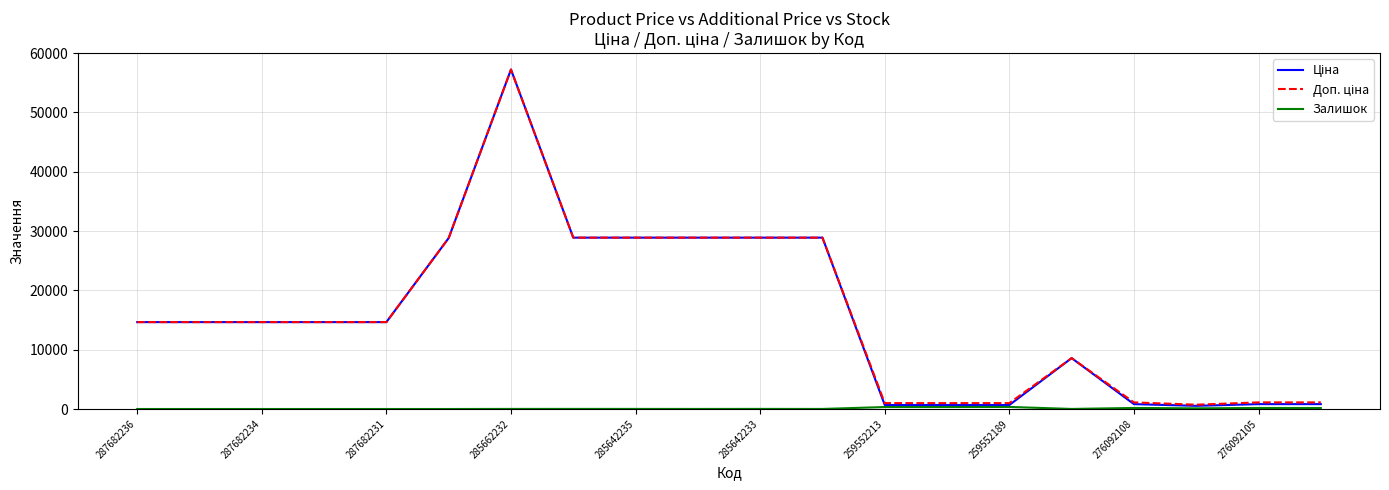

What is the greatest value displayed?

57235.5